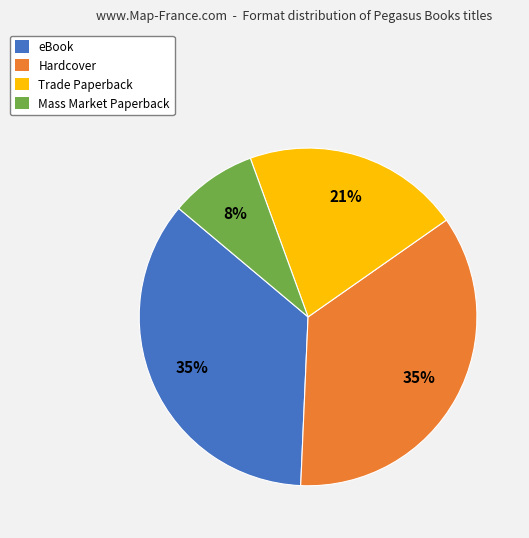

Combined, do eBook and Trade Paperback account for over 50%?

Yes